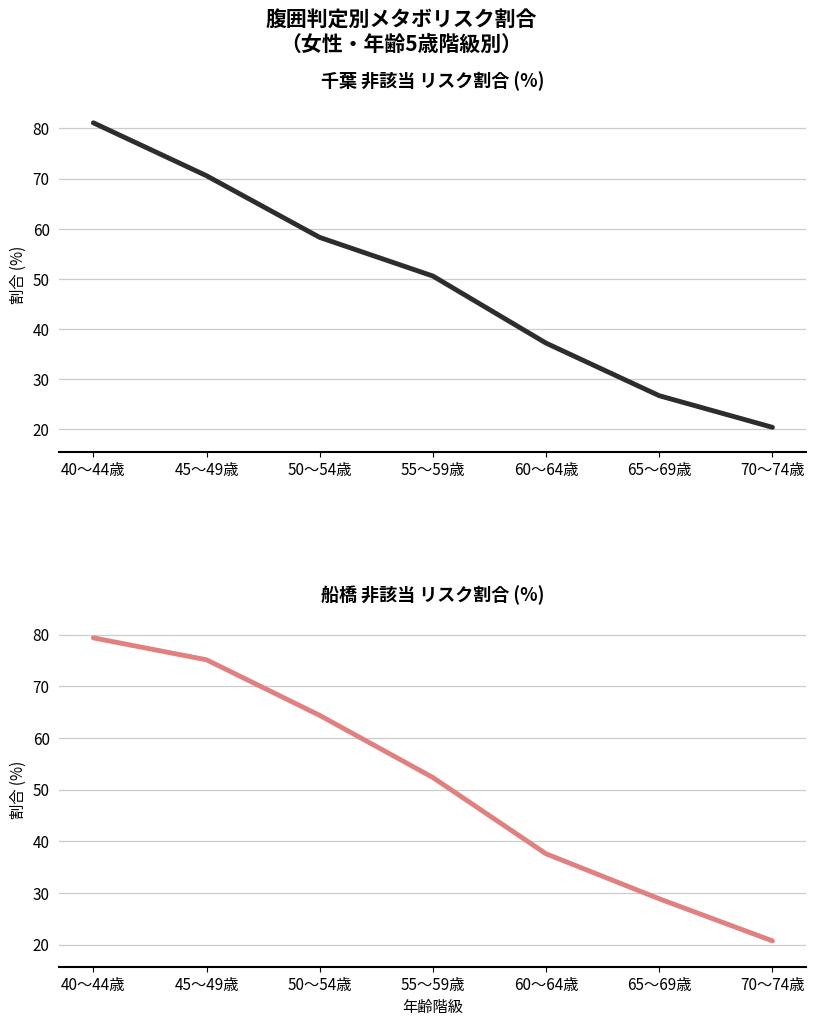

True or false: 船橋_非該当_% has more than 2 points higher than both neighbors.

False